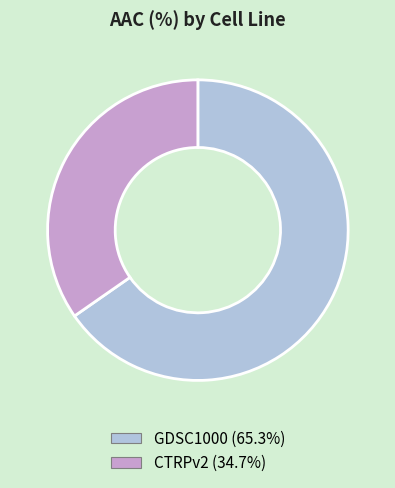

Is it true that GDSC1000 is 59% of the pie?

False